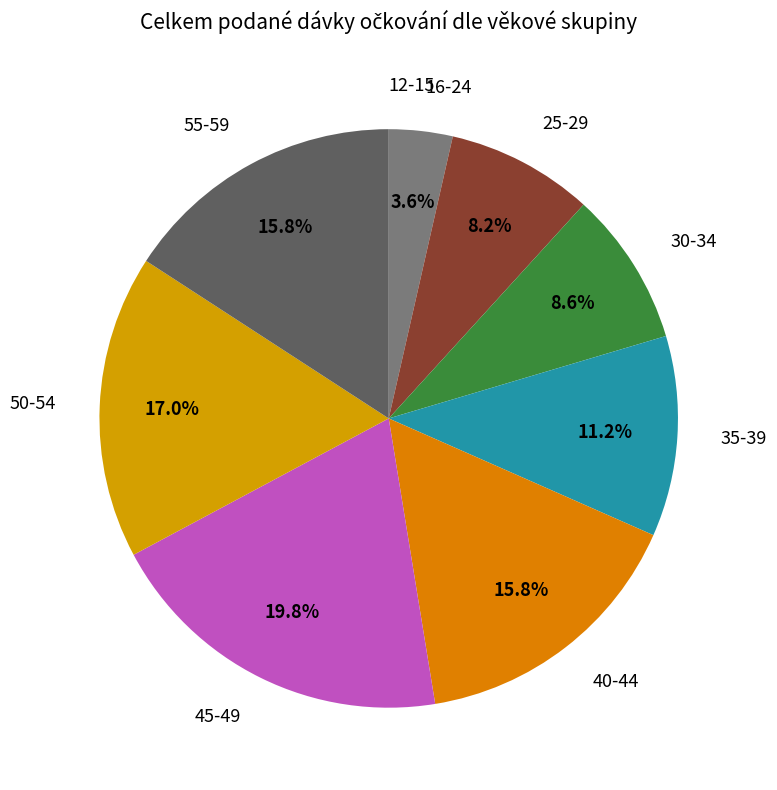

How many slices are in this pie chart?

9